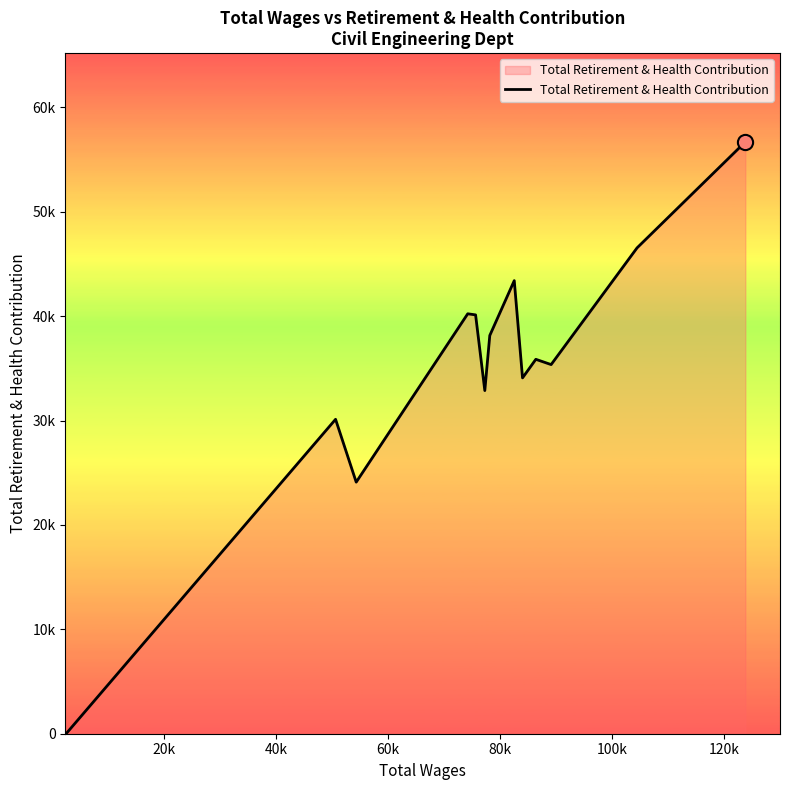

Is this an area chart (filled region under the line)?

Yes